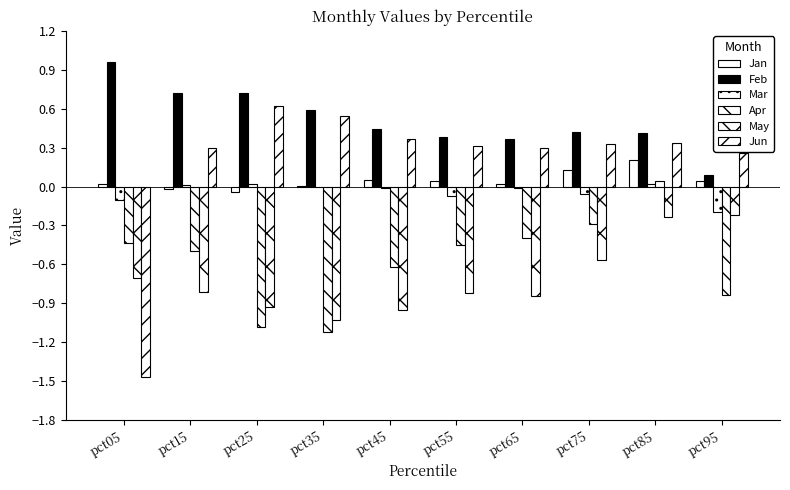

Reading left to right, transcribe all the data shown in this chart.

Jan: 0.0	-0.0	-0.0	0.0	0.1	0.0	0.0	0.1	0.2	0.0
Feb: 1.0	0.7	0.7	0.6	0.4	0.4	0.4	0.4	0.4	0.1
Mar: -0.1	0.0	0.0	-0.0	-0.0	-0.1	-0.0	-0.1	0.0	-0.2
Apr: -0.4	-0.5	-1.1	-1.1	-0.6	-0.5	-0.4	-0.3	0.0	-0.8
May: -0.7	-0.8	-0.9	-1.0	-1.0	-0.8	-0.8	-0.6	-0.2	-0.2
Jun: -1.5	0.3	0.6	0.5	0.4	0.3	0.3	0.3	0.3	0.3